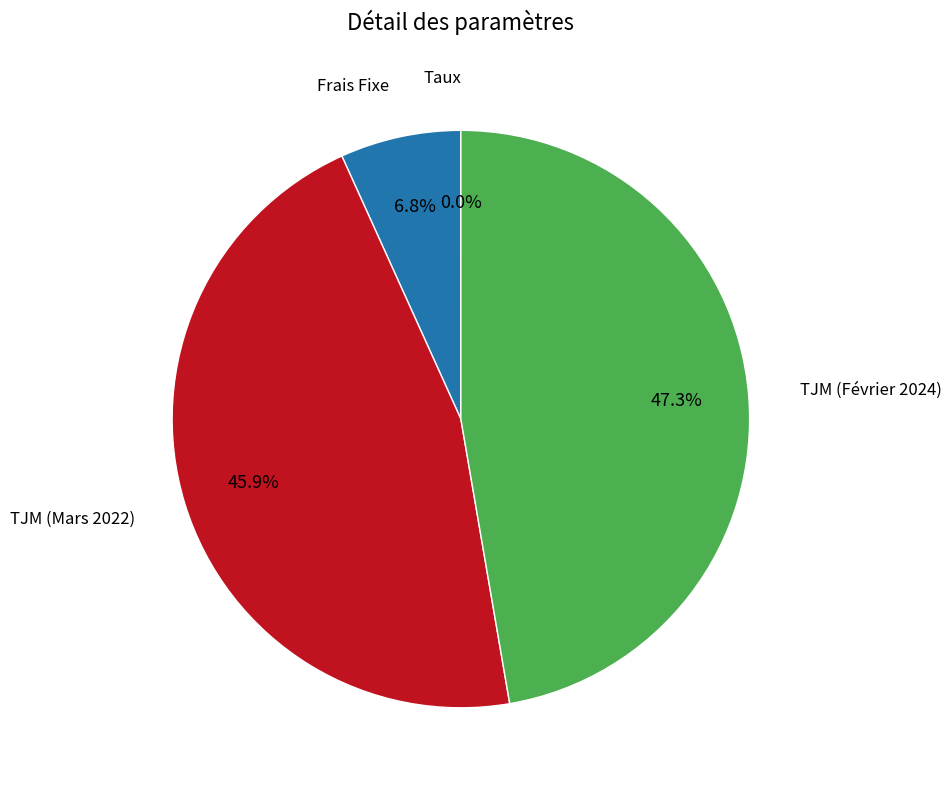

Does any single category account for the majority?

No